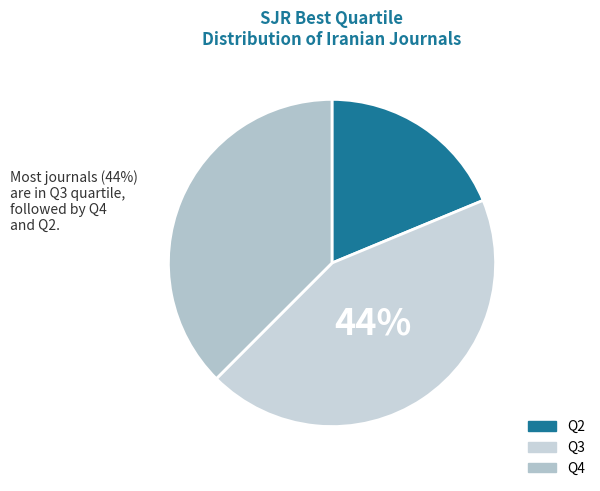

Count the number of slices in the pie.

3